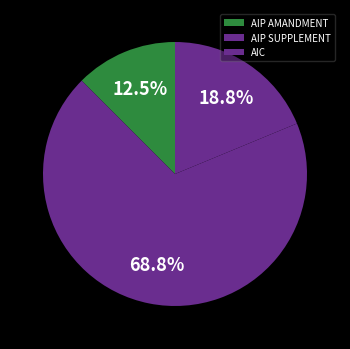

Do AIP AMANDMENT and AIP SUPPLEMENT together represent more than half of the pie?

Yes